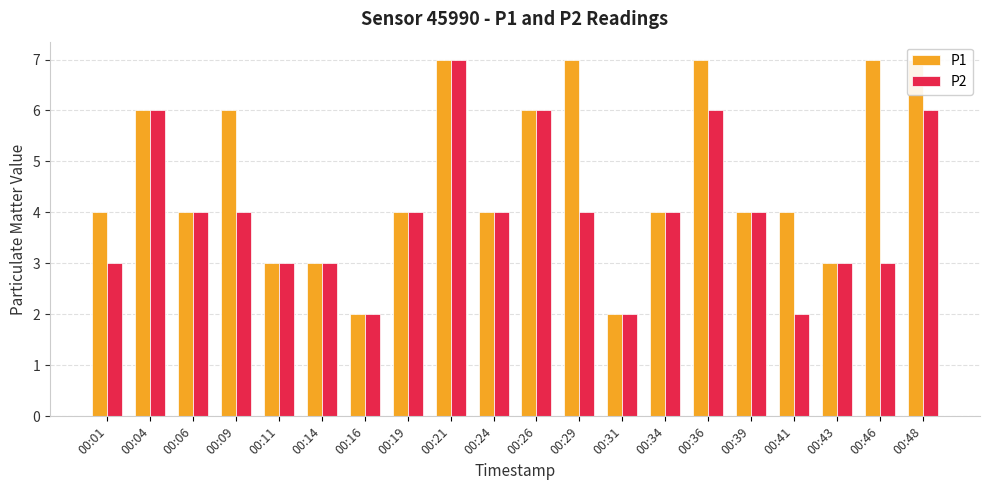

What is the highest value of the P1 series?

7